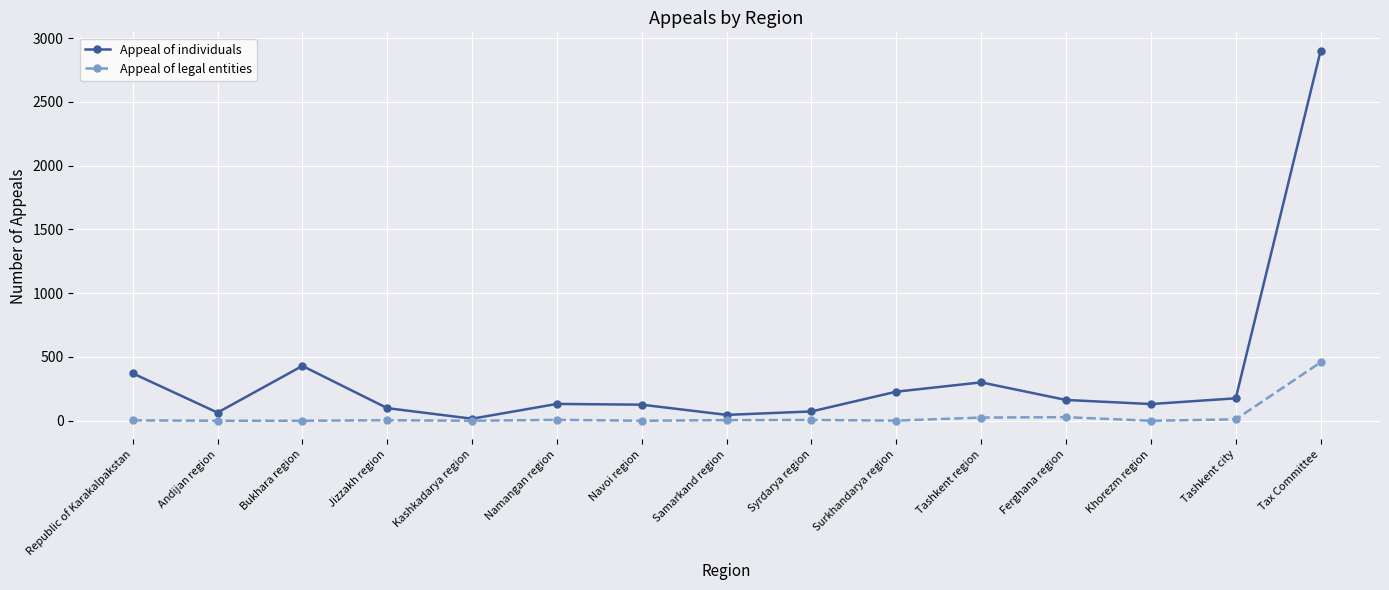

How many values in the Appeal of individuals series are below 132?

7